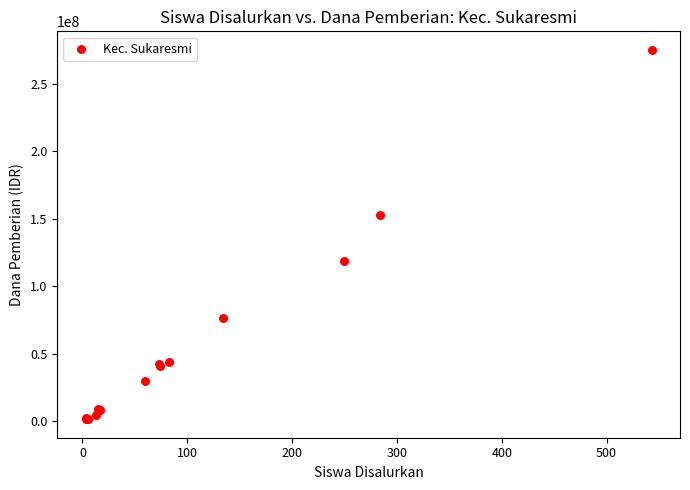

What Y value in the scatter plot is closest to 138375000?

153000000